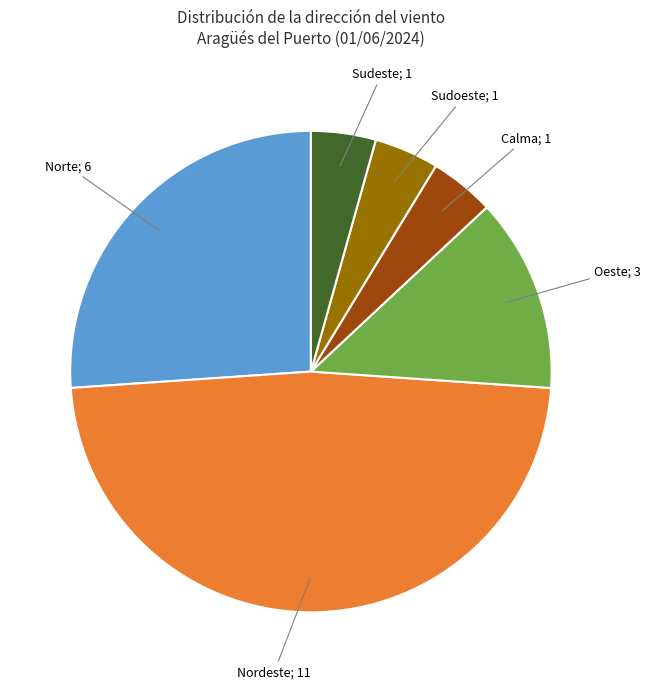

Is there any slice that represents more than half of the pie?

No